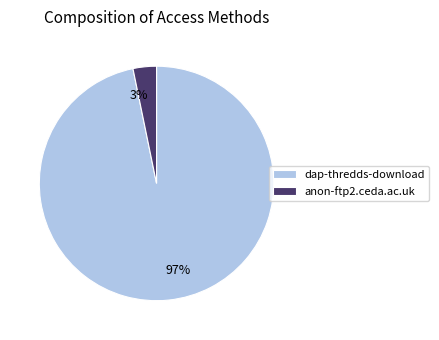

Between 97% and 3%, which is larger?

97%